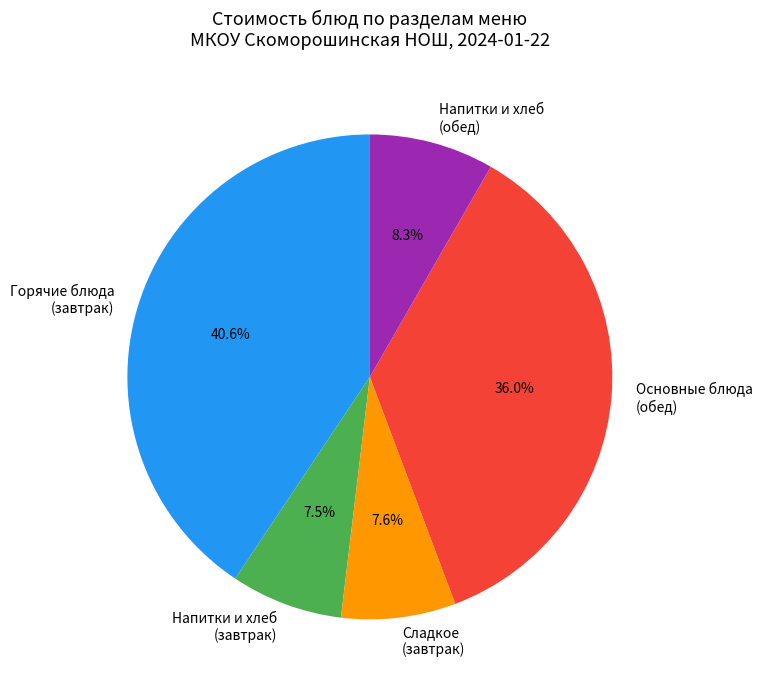

Do Горячие блюда (завтрак) and Напитки и хлеб (завтрак) together represent more than half of the pie?

No